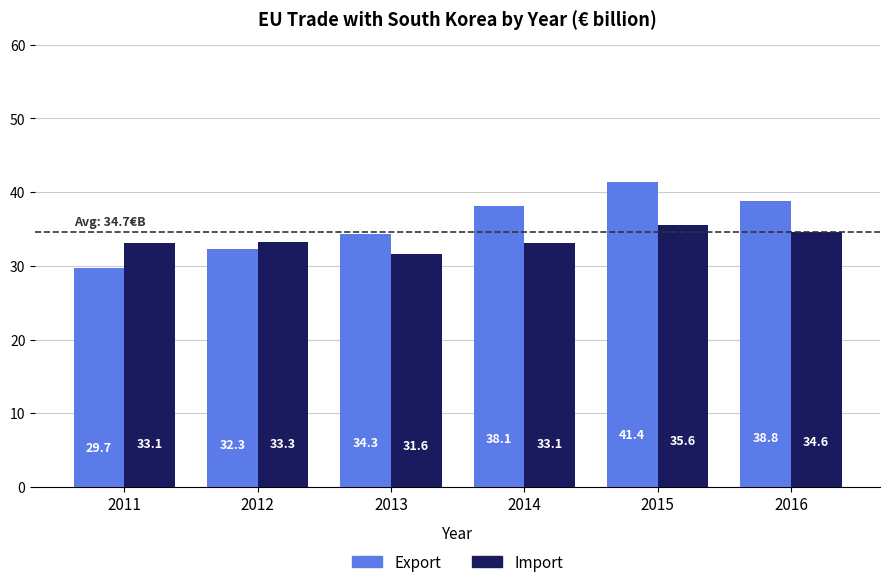

What is the total value across all series at 2014?

71.2